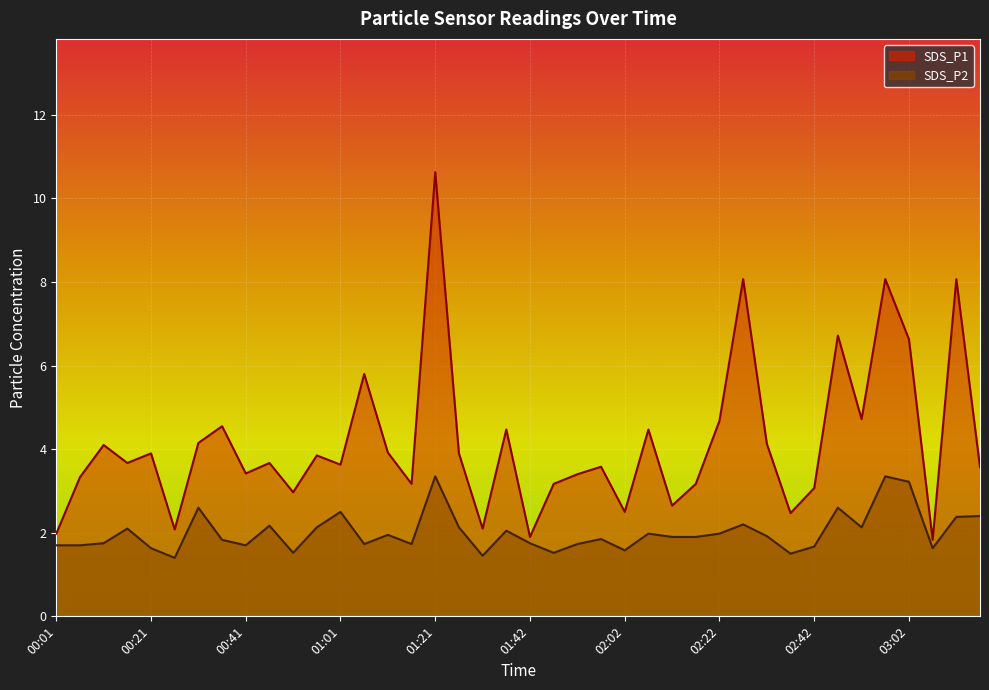

What is the difference between the SDS_P2 values at 01:21 and 02:27?

1.1